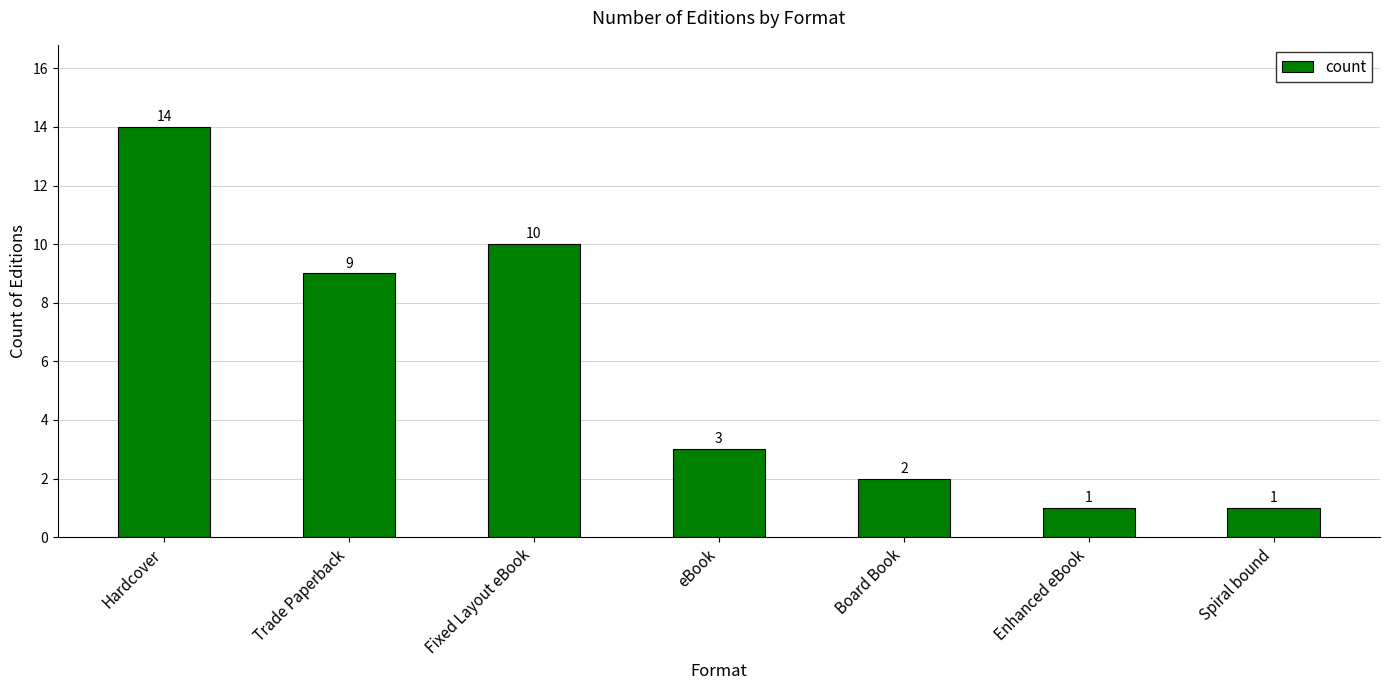

Reading right to left, list all the values displayed in this chart.

1	1	2	3	10	9	14